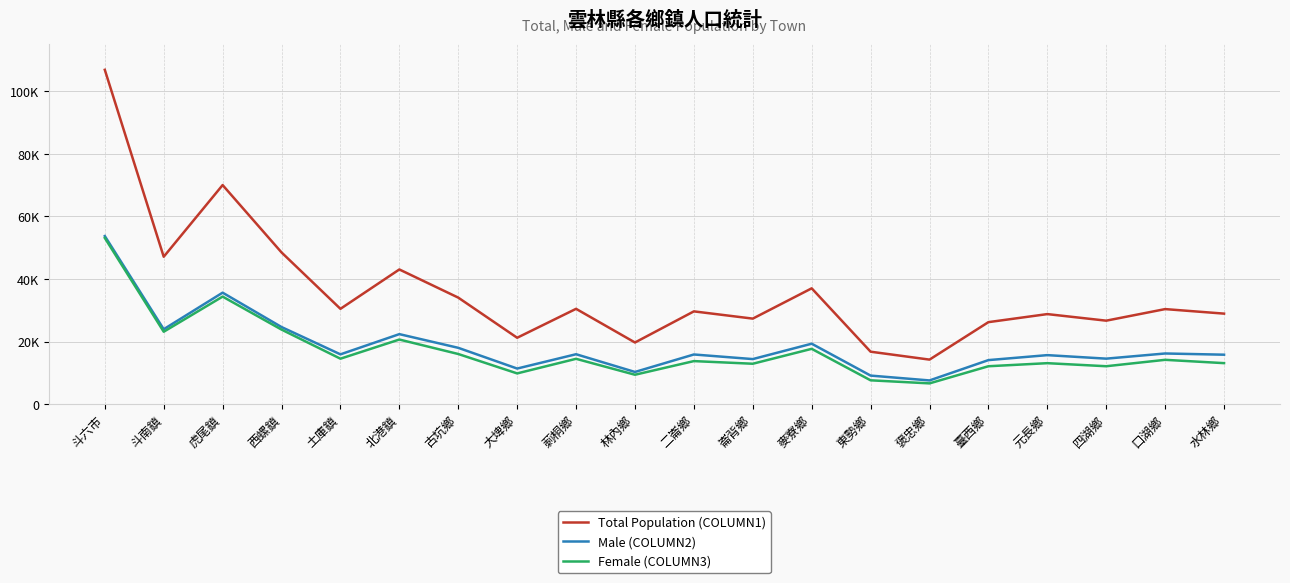

Is this an area chart (filled region under the line)?

No